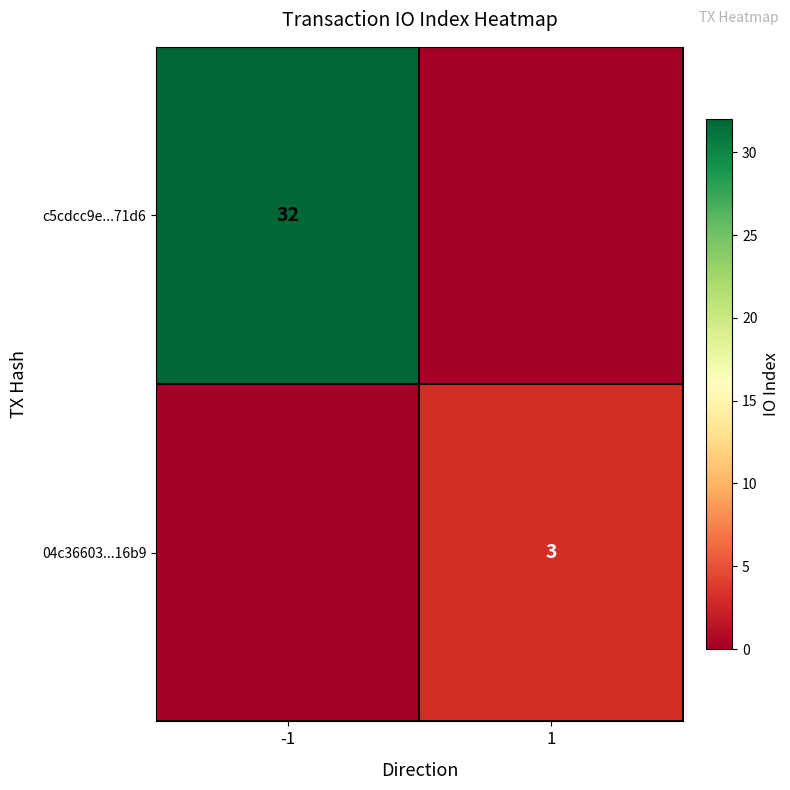

Is the value of c5cdcc9e...71d6 at -1 greater than the value of 04c36603...16b9 at 1?

Yes